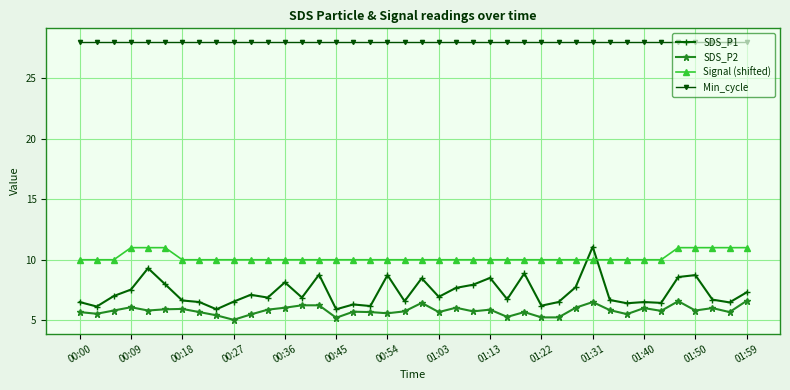

What is the difference between the maximum and minimum values in the Signal (shifted) series?

1.0